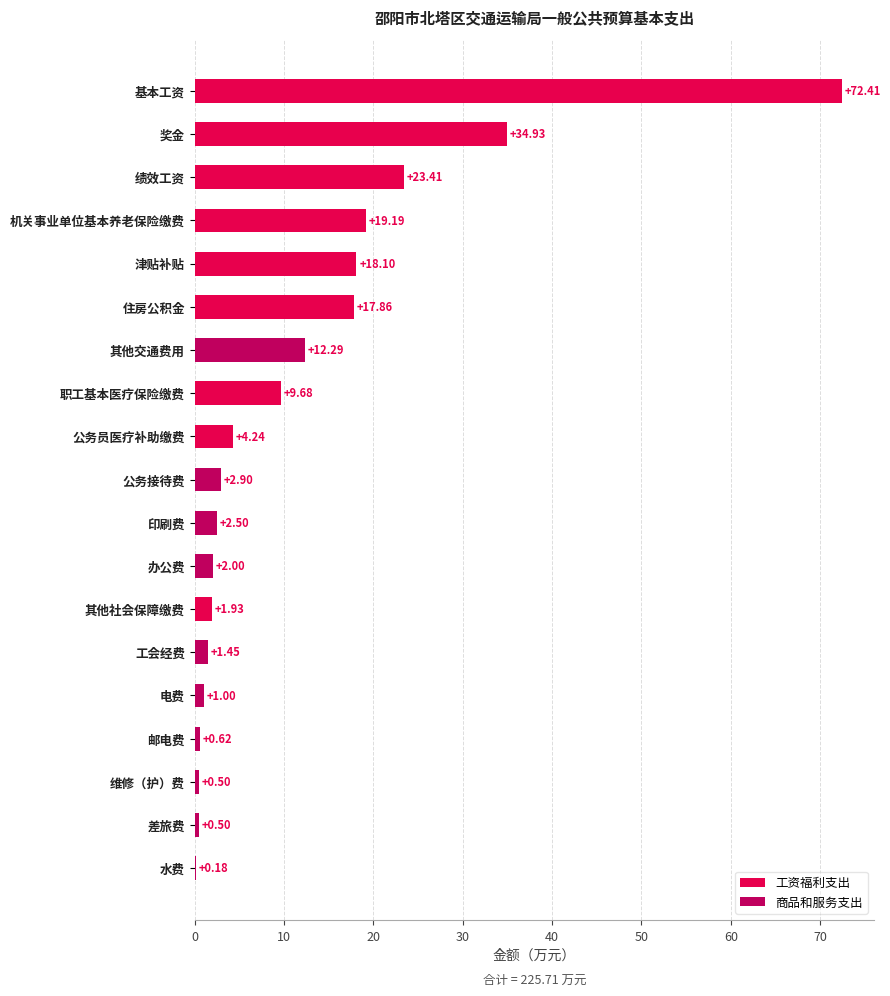

Between 职工基本医疗保险缴费 and 绩效工资, which is larger?

绩效工资